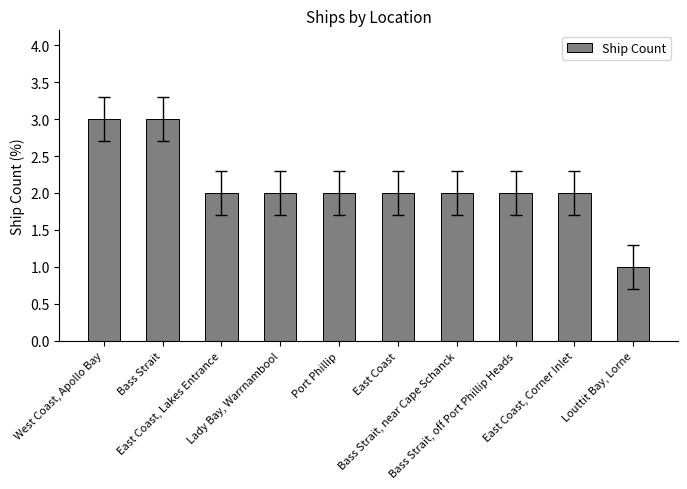

The chart shows a value of 3 at East Coast, Lakes Entrance. True or false?

False